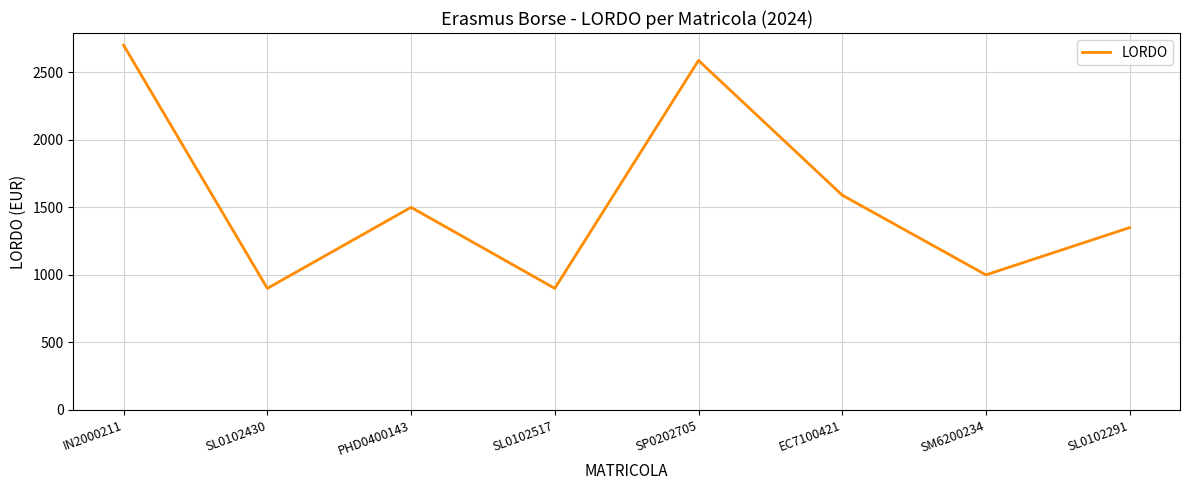

The value at SP0202705 is 4456. True or false?

False